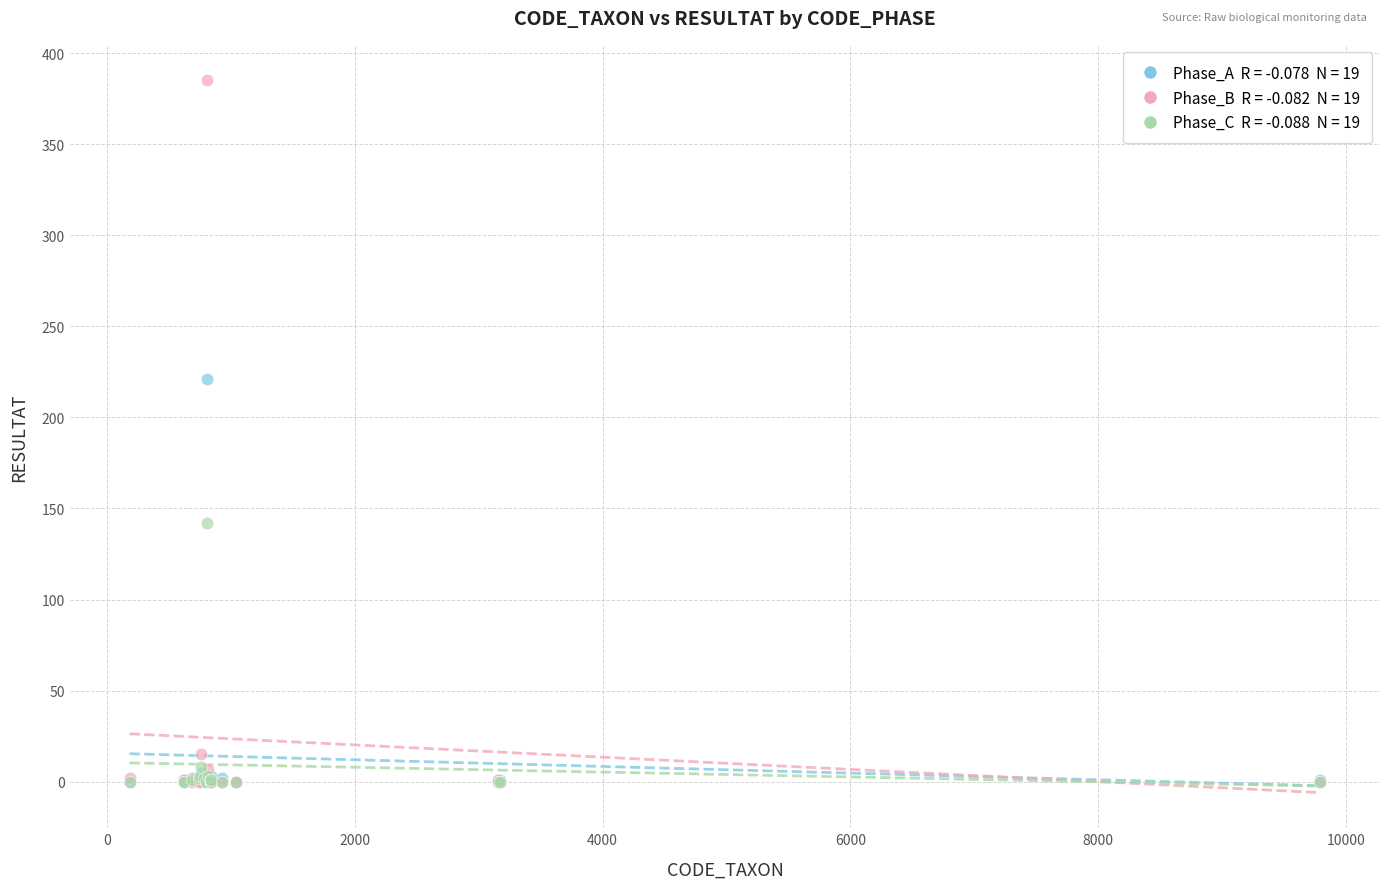

Across all series, what Y value is closest to 192?

221